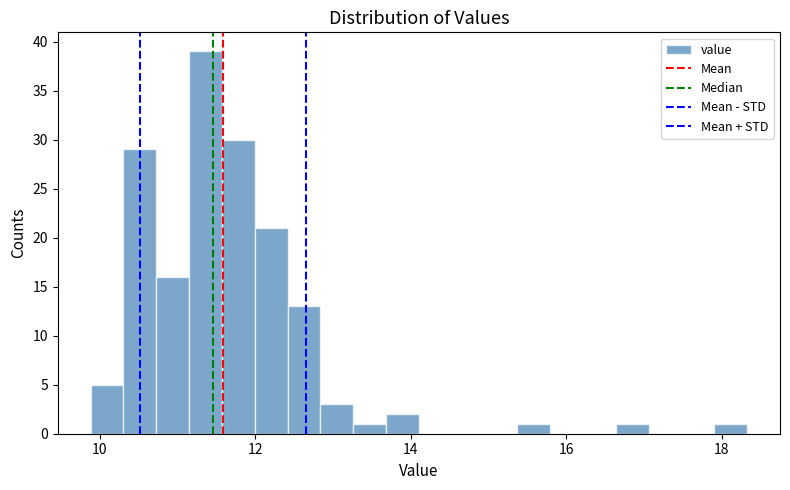

Around what value on the x-axis is the tallest bar? Give the approximate position of its centre, as read against the axis.

11.4